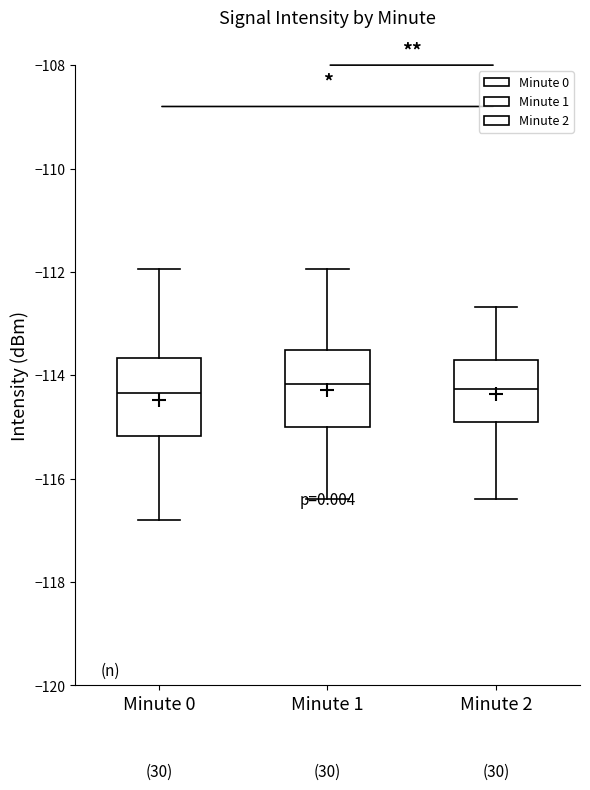

Reading left to right, read every box against the y-axis: the position of its median line, the range the box covers, and the ends of its whiskers. The values are not printed on the chart, so give them approximately, as read against the axis.

Minute 0: median -114.4, box -115.2 to -113.6, whiskers -116.8 to -112.0
Minute 1: median -114.2, box -115.0 to -113.6, whiskers -116.4 to -112.0
Minute 2: median -114.2, box -115.0 to -113.8, whiskers -116.4 to -112.6